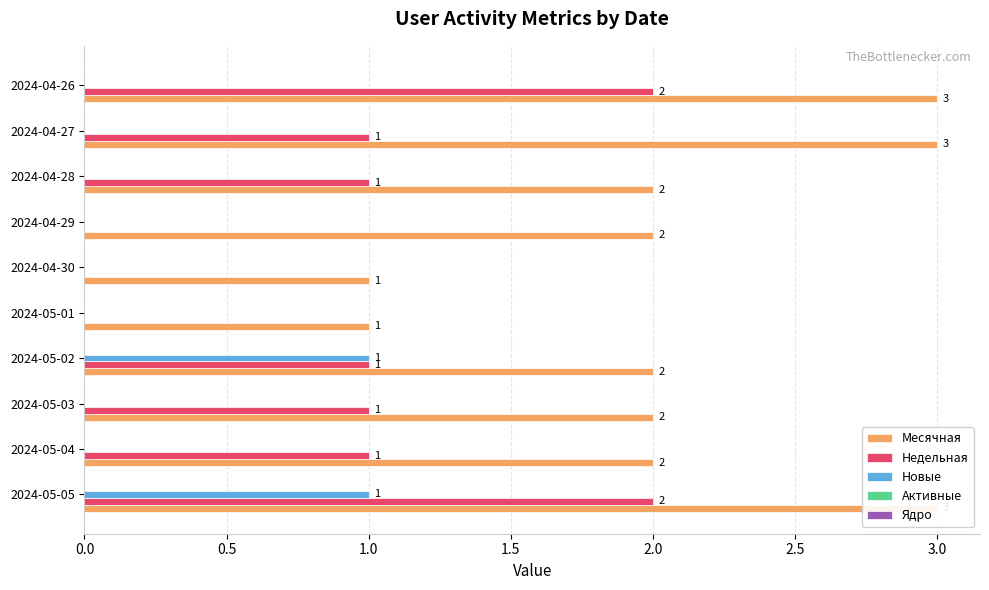

What is the difference between the second highest and second lowest values in the Новые series?

1.0